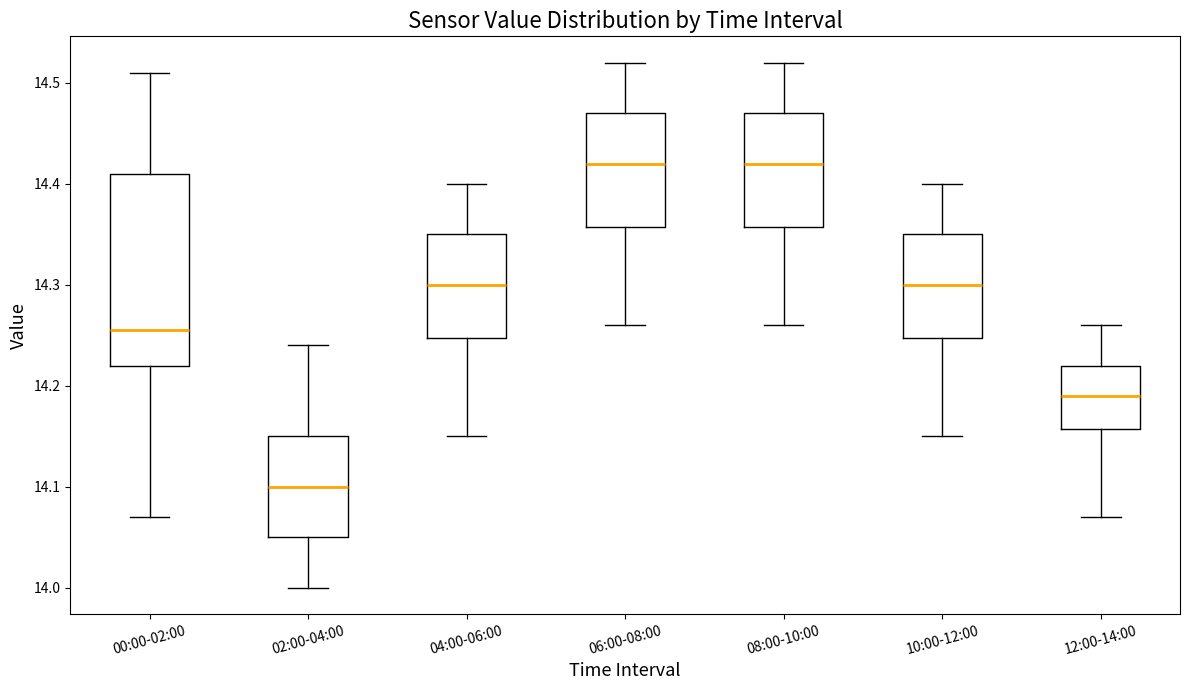

Reading left to right, read every box against the y-axis: the position of its median line, the range the box covers, and the ends of its whiskers. The values are not printed on the chart, so give them approximately, as read against the axis.

00:00-02:00: median 14.26, box 14.22 to 14.41, whiskers 14.07 to 14.51
02:00-04:00: median 14.10, box 14.05 to 14.15, whiskers 14.00 to 14.24
04:00-06:00: median 14.30, box 14.25 to 14.35, whiskers 14.15 to 14.40
06:00-08:00: median 14.42, box 14.36 to 14.47, whiskers 14.26 to 14.52
08:00-10:00: median 14.42, box 14.36 to 14.47, whiskers 14.26 to 14.52
10:00-12:00: median 14.30, box 14.25 to 14.35, whiskers 14.15 to 14.40
12:00-14:00: median 14.19, box 14.16 to 14.22, whiskers 14.07 to 14.26